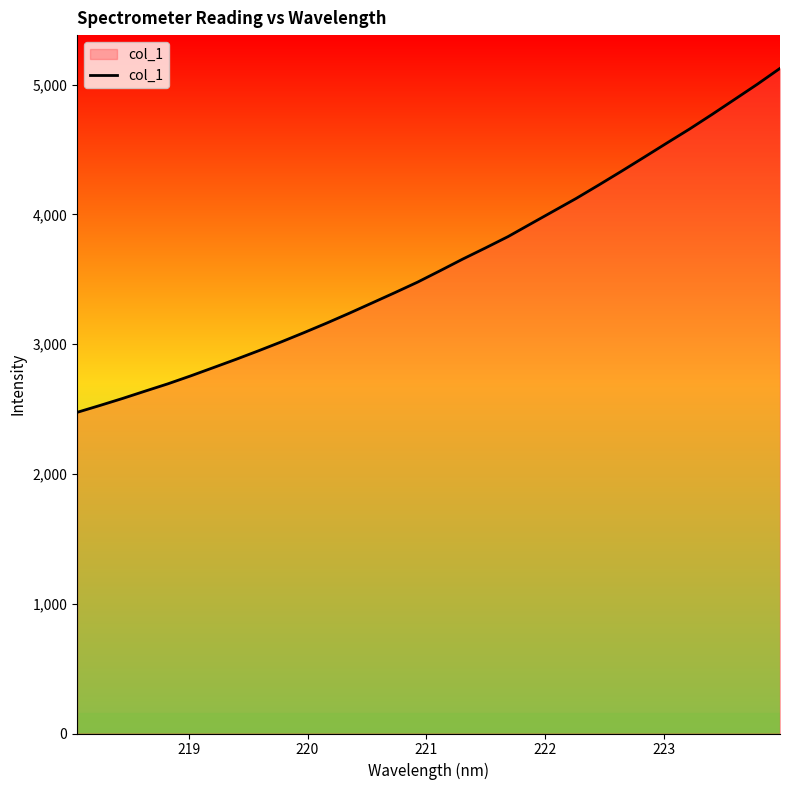

What is the smallest value displayed?

2474.6